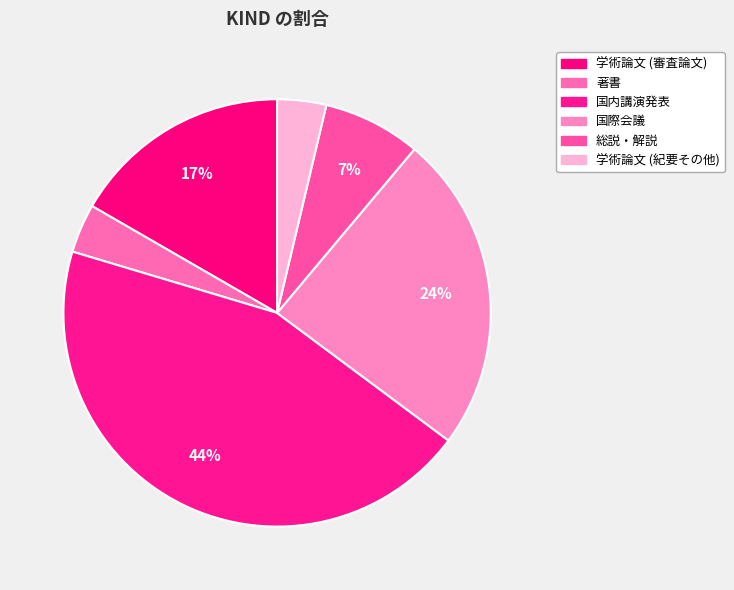

What percentage is NOT represented by 学術論文 (紀要その他)?

96.3%